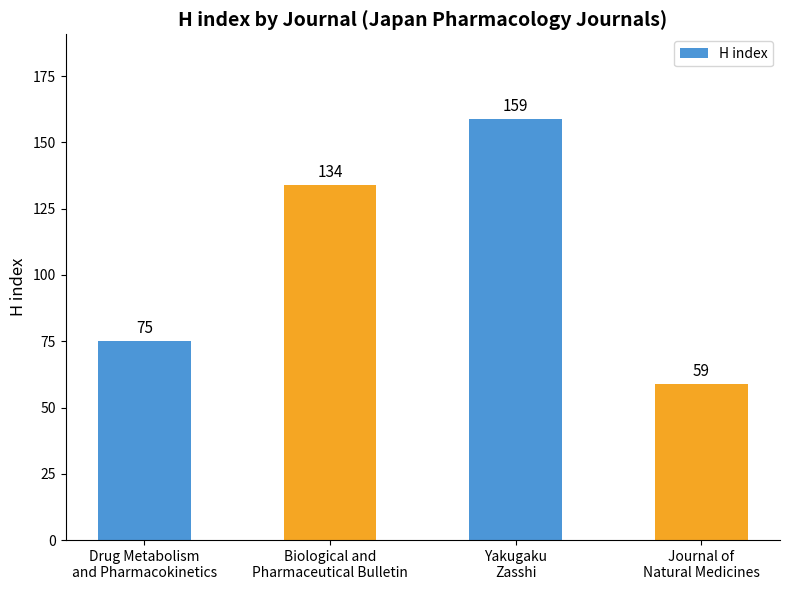

List the labels in order of value, largest first.

Yakugaku
Zasshi, Biological and
Pharmaceutical Bulletin, Drug Metabolism
and Pharmacokinetics, Journal of
Natural Medicines